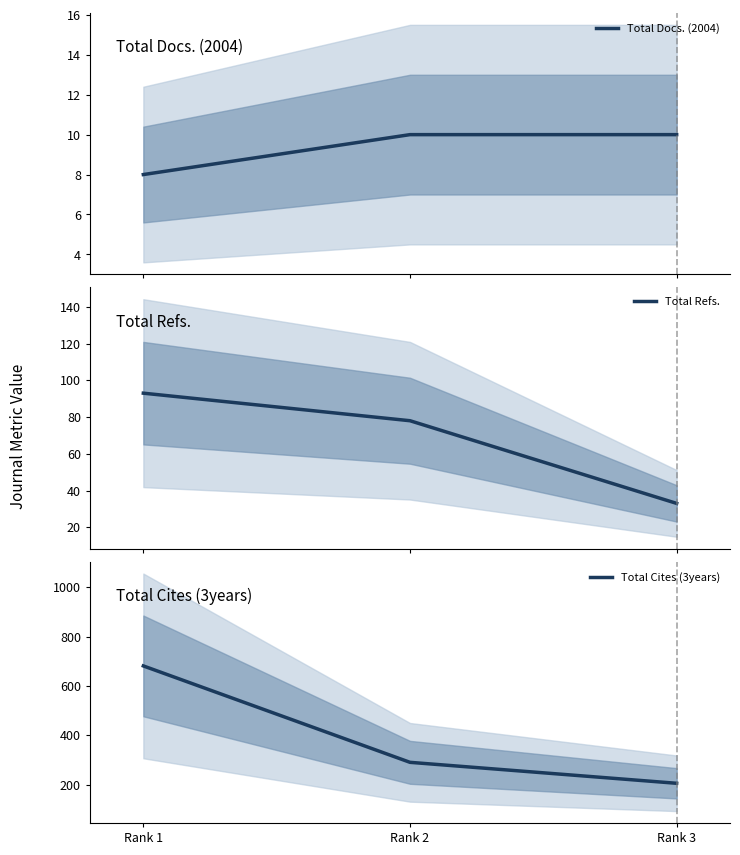

Rank the series by their average value, from lowest to highest.

Total Docs. (2004), Total Refs., Total Cites (3years)